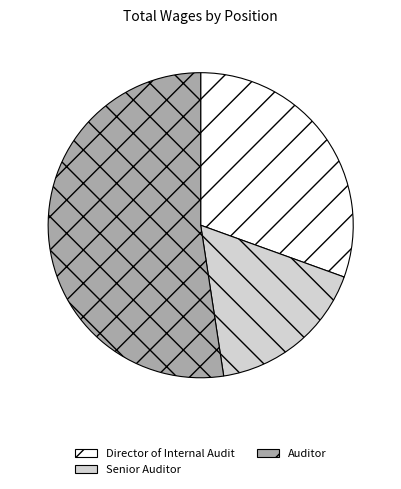

Which slice is the smallest?

Senior Auditor